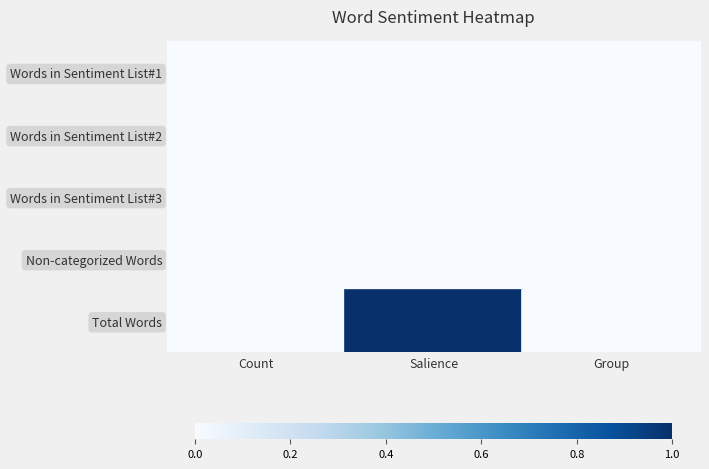

Reading left to right, list all the values displayed in this chart.

Words in Sentiment List#1: Count=0	Salience=0	Group=0
Words in Sentiment List#2: Count=0	Salience=0	Group=0
Words in Sentiment List#3: Count=0	Salience=0	Group=0
Non-categorized Words: Count=0	Salience=0	Group=0
Total Words: Count=0	Salience=1	Group=0